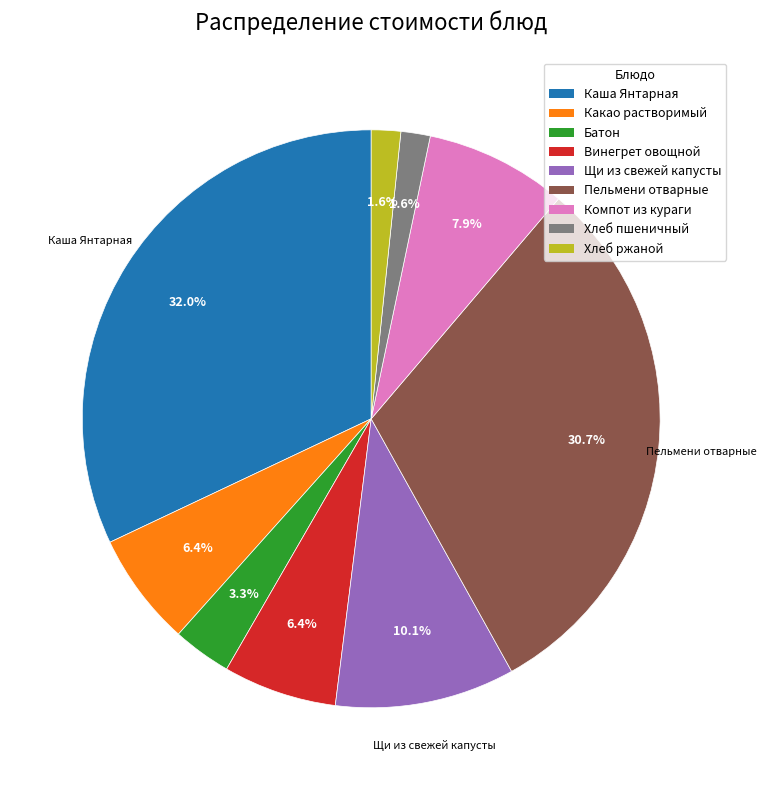

Count the number of slices in the pie.

9